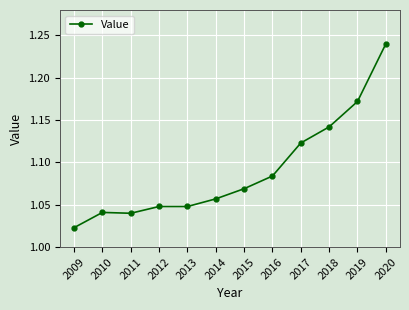

Which category has the lowest value across all series?

2009